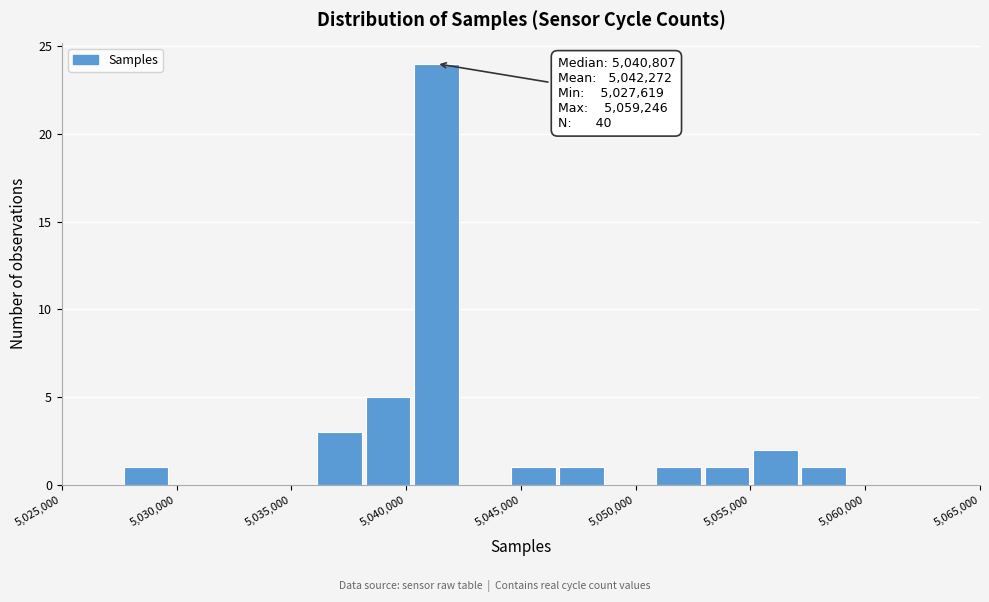

Over which range of the x-axis is the bar tallest?

5040500 to 5042500